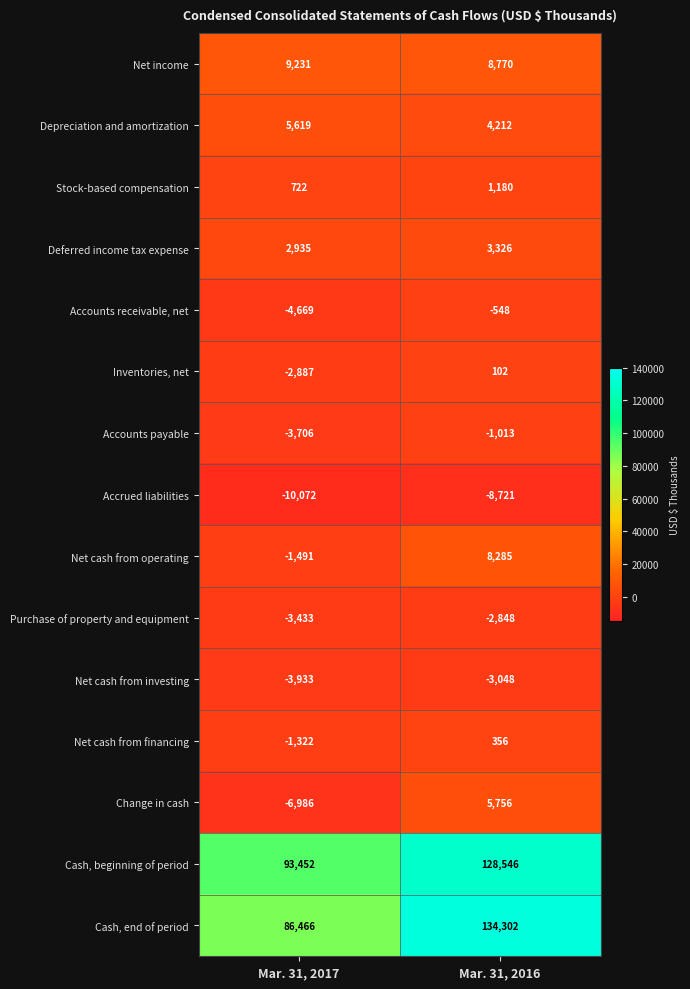

Reading left to right, what are all the values shown in this chart?

Net income: 9231	8770
Depreciation and amortization: 5619	4212
Stock-based compensation: 722	1180
Deferred income tax expense: 2935	3326
Accounts receivable, net: -4669	-548
Inventories, net: -2887	102
Accounts payable: -3706	-1013
Accrued liabilities: -10072	-8721
Net cash from operating: -1491	8285
Purchase of property and equipment: -3433	-2848
Net cash from investing: -3933	-3048
Net cash from financing: -1322	356
Change in cash: -6986	5756
Cash, beginning of period: 93452	128546
Cash, end of period: 86466	134302